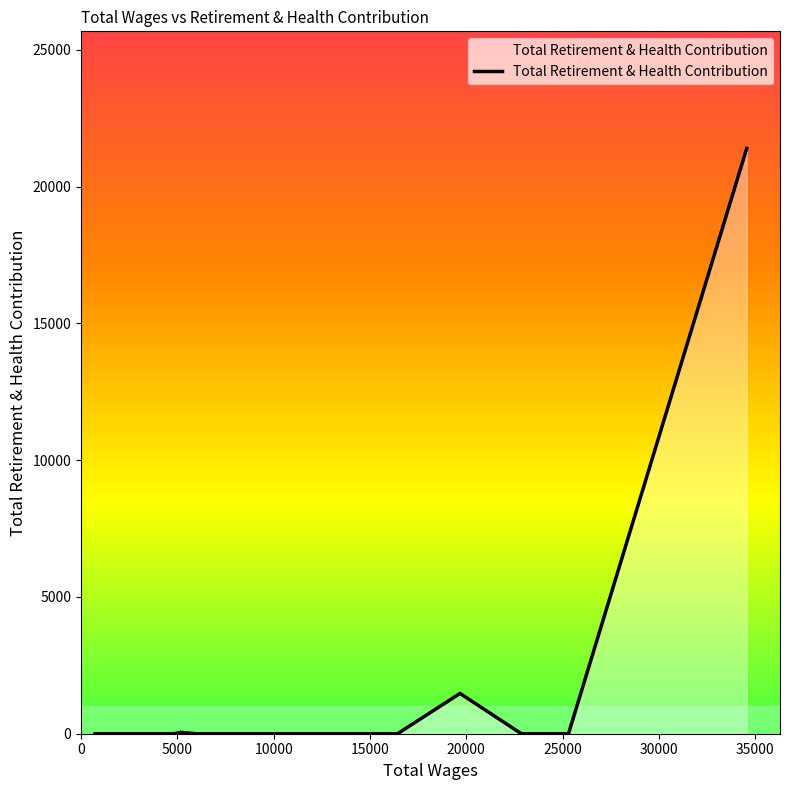

True or false: there are more than 1 points higher than both neighbors.

True